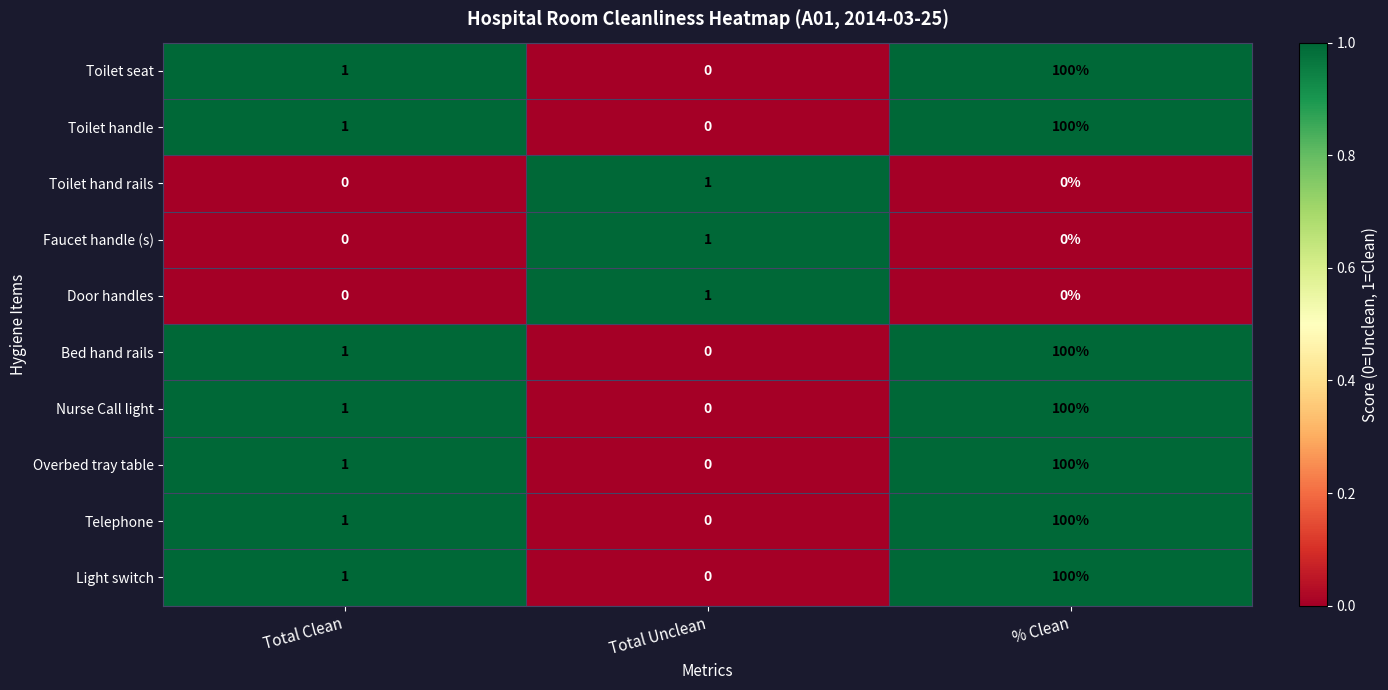

The Nurse Call light series shows 0 at Total Unclean. True or false?

True